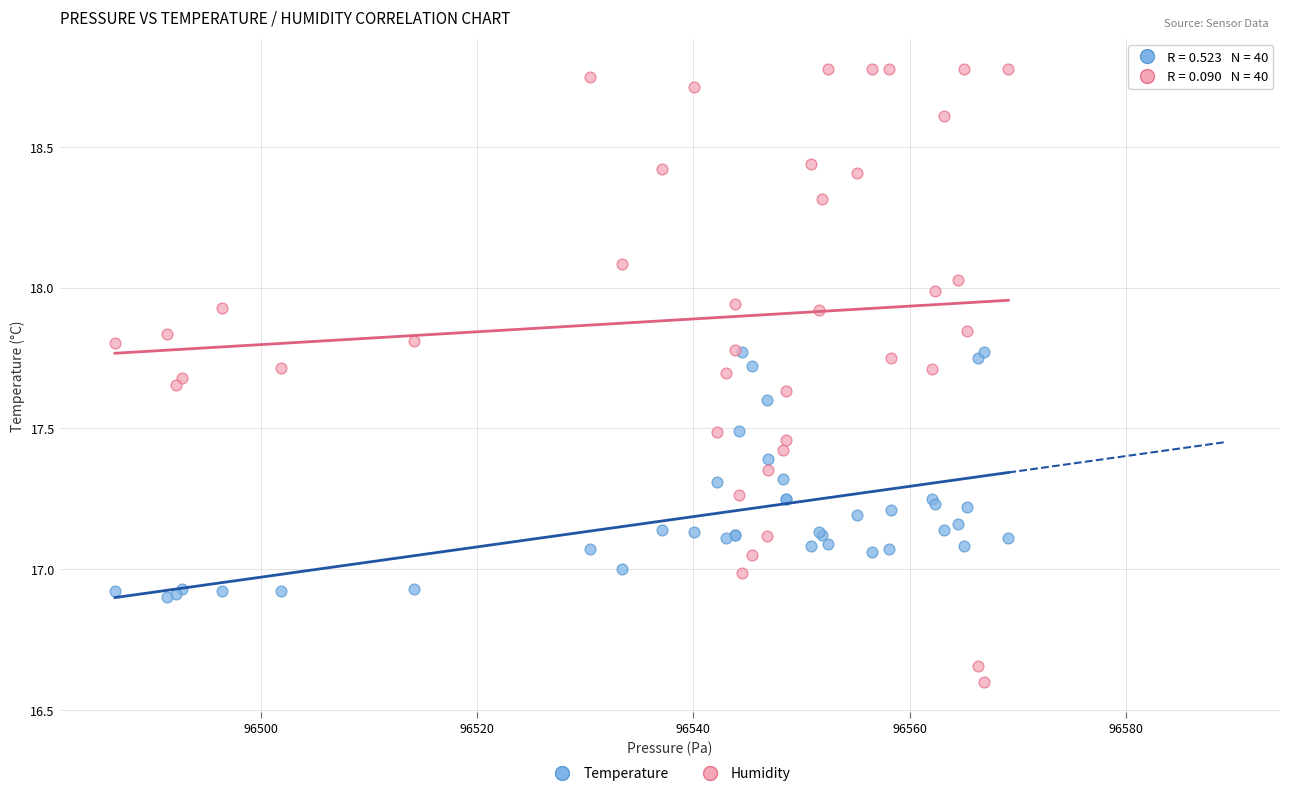

Which series has the largest Y range (max minus min)?

Humidity